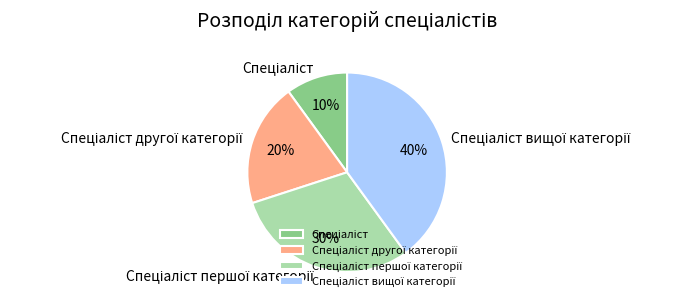

To the nearest percent, what is the difference between the largest and smallest slice percentages?

30%